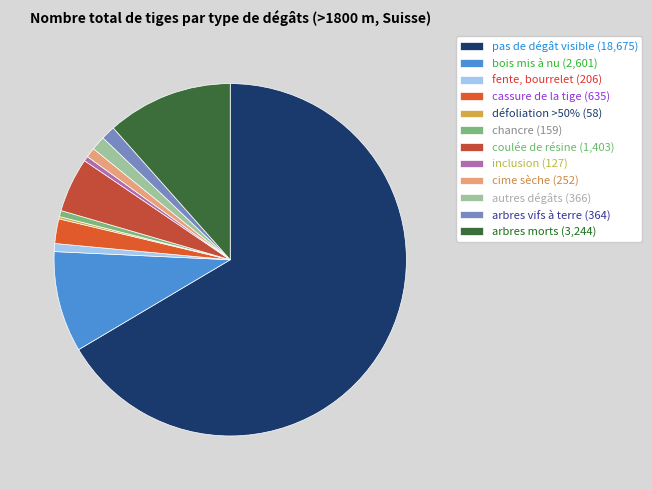

What is the change in value from bois mis à nu to autres dégâts?

-2235